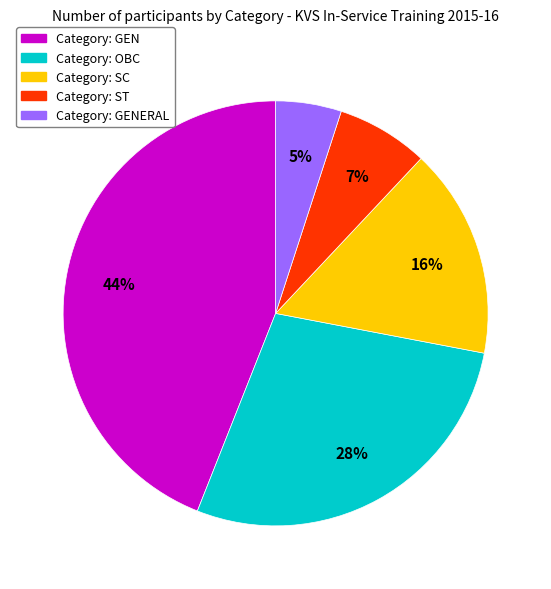

Does any single category account for the majority?

No